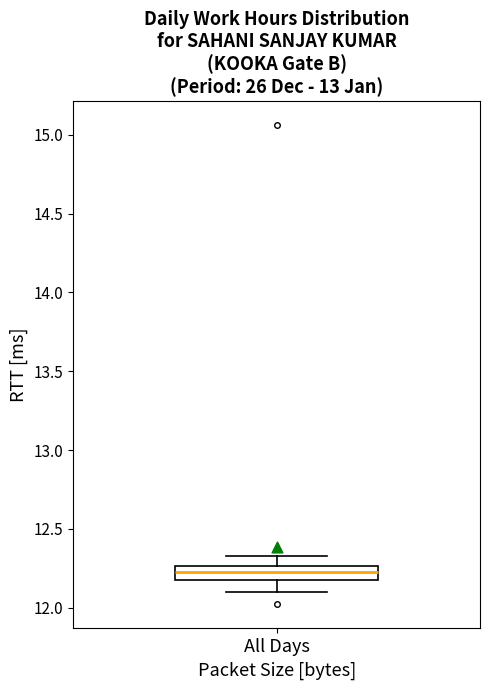

Transcribe this box plot: give where the median line is, the range the box spans, and where the two whiskers end, as read against the y-axis. The values are not printed on the chart, so give them approximately, as read against the axis.

median 12.25 (inside the box), box 12.15 to 12.25, whiskers 12.10 to 12.35